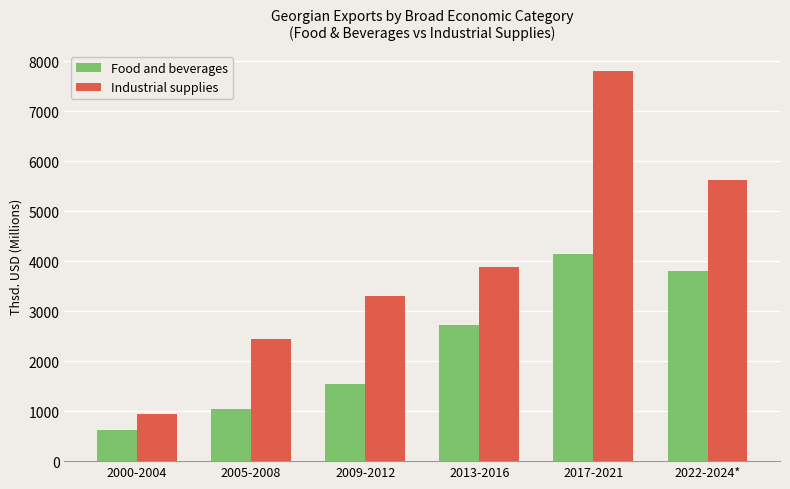

Where is Food and beverages nearest to the value 2383?

2013-2016